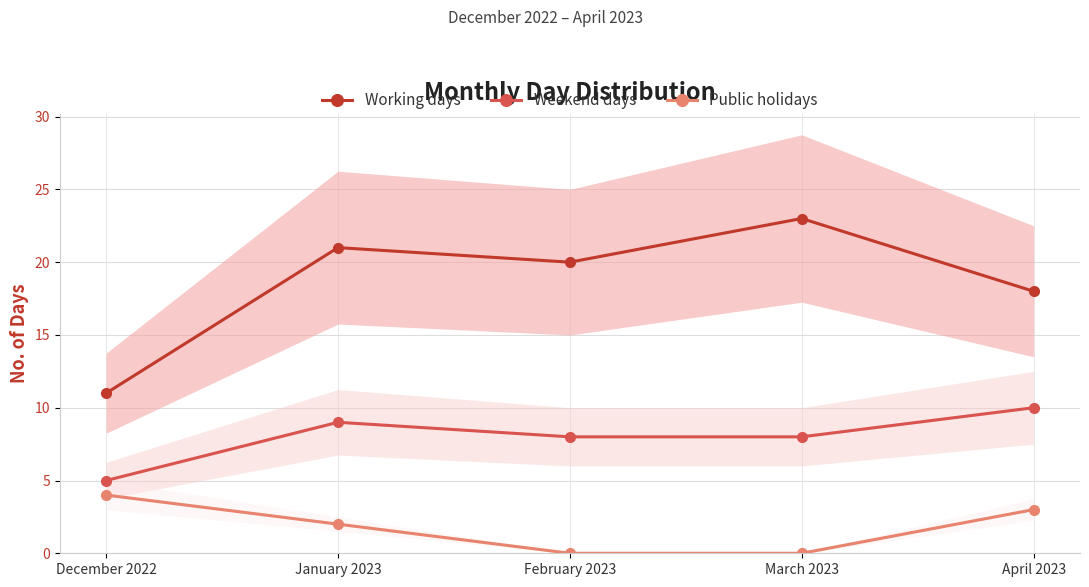

Which has a higher value, January 2023 or April 2023?

January 2023